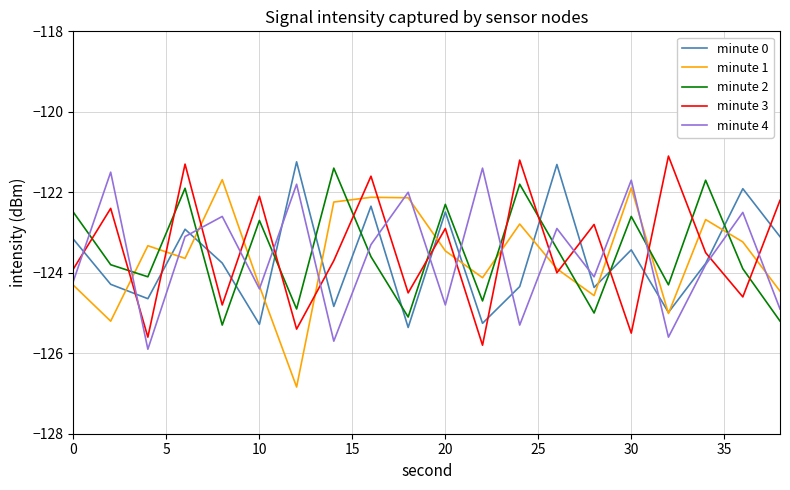

How many times do minute 4 and minute 3 cross each other?

16